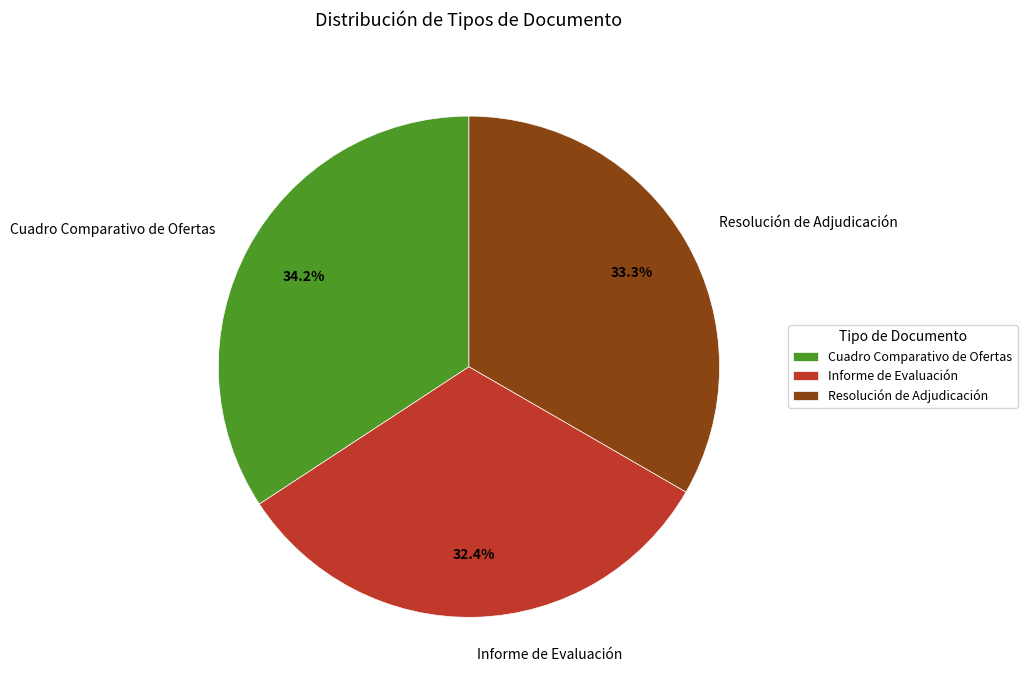

Does any single category account for the majority?

No